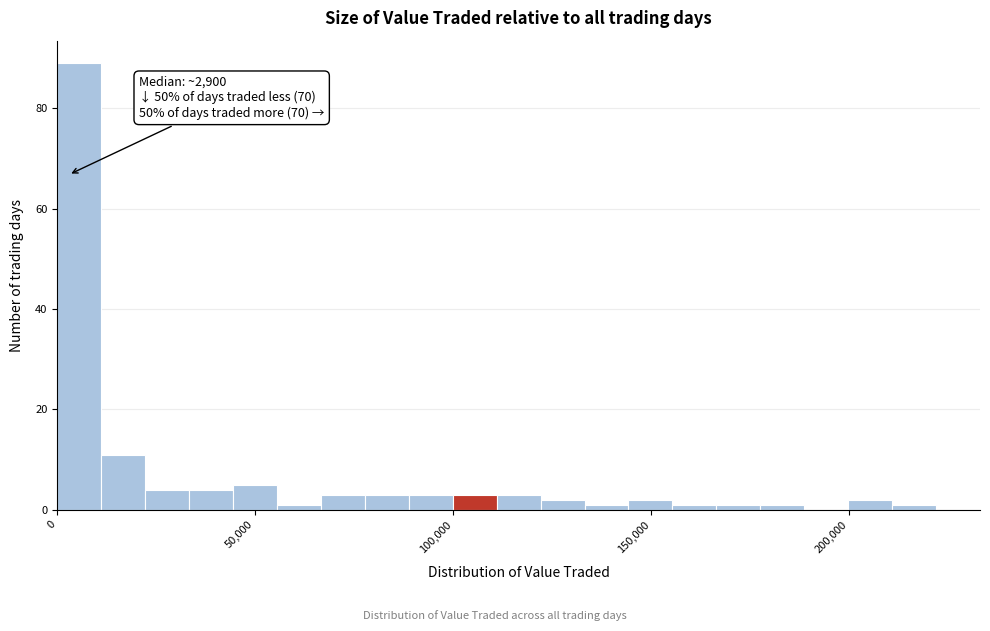

Around what value on the x-axis is the tallest bar? Give the approximate position of its centre, as read against the axis.

5000